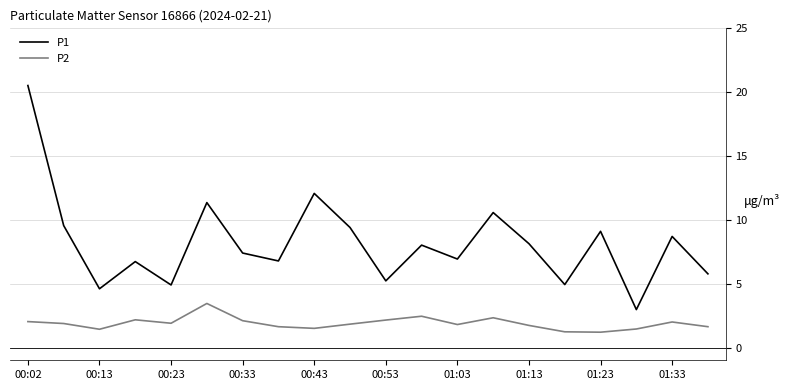

Does the chart display data point markers on the line(s)?

No